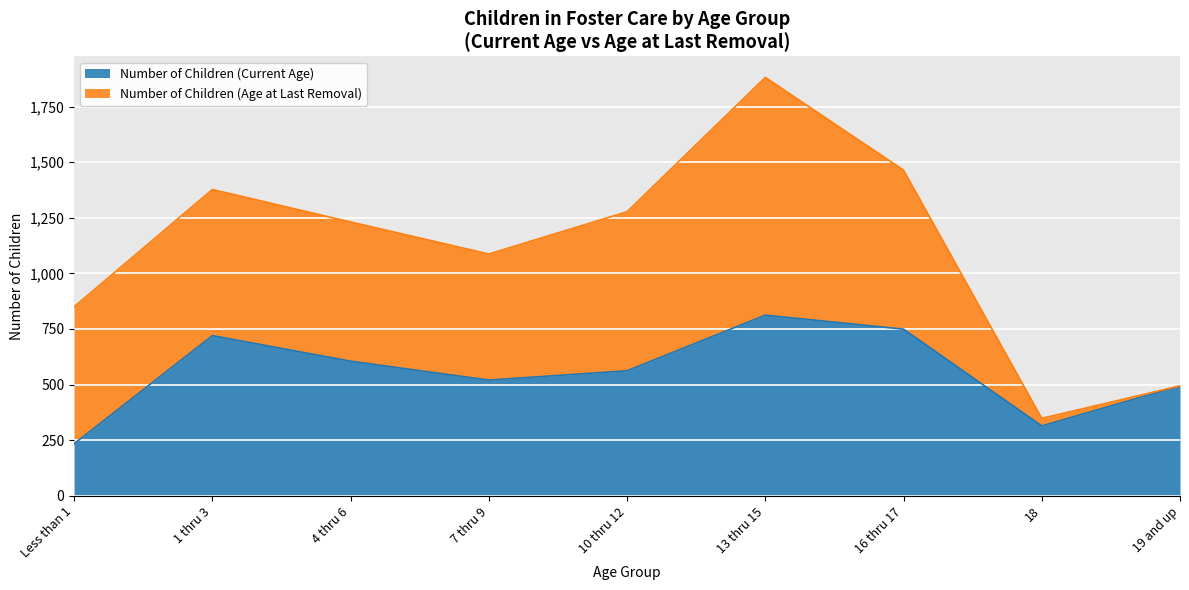

Which category has the highest value in the Number of Children (Current Age) series?

13 thru 15